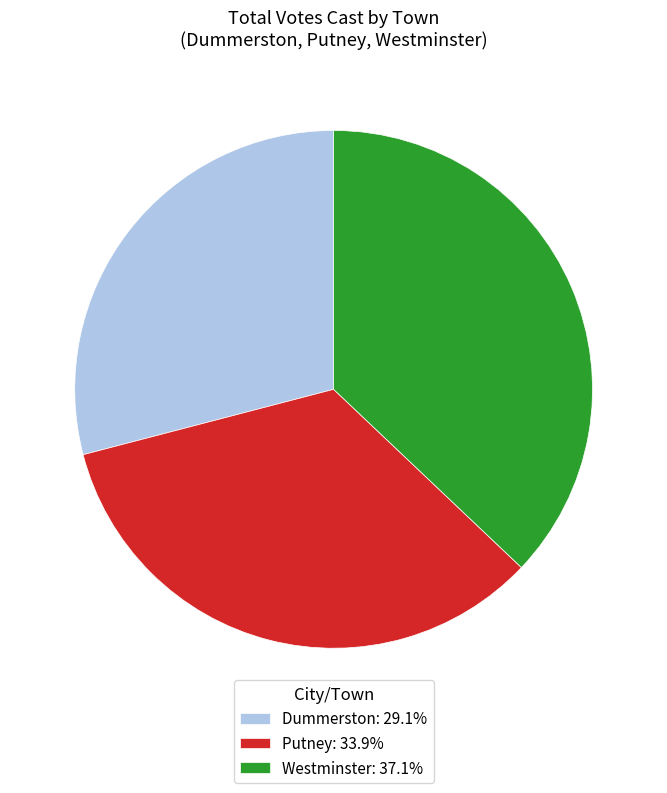

Is Dummerston: 29.1% the majority of the pie?

No